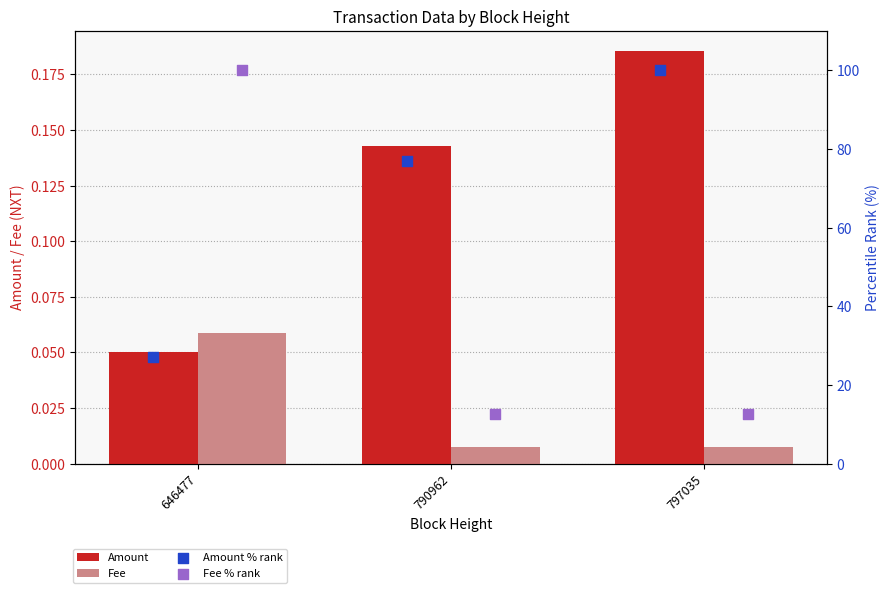

What are all the series names shown in the legend?

Amount, Fee, Amount % rank, Fee % rank